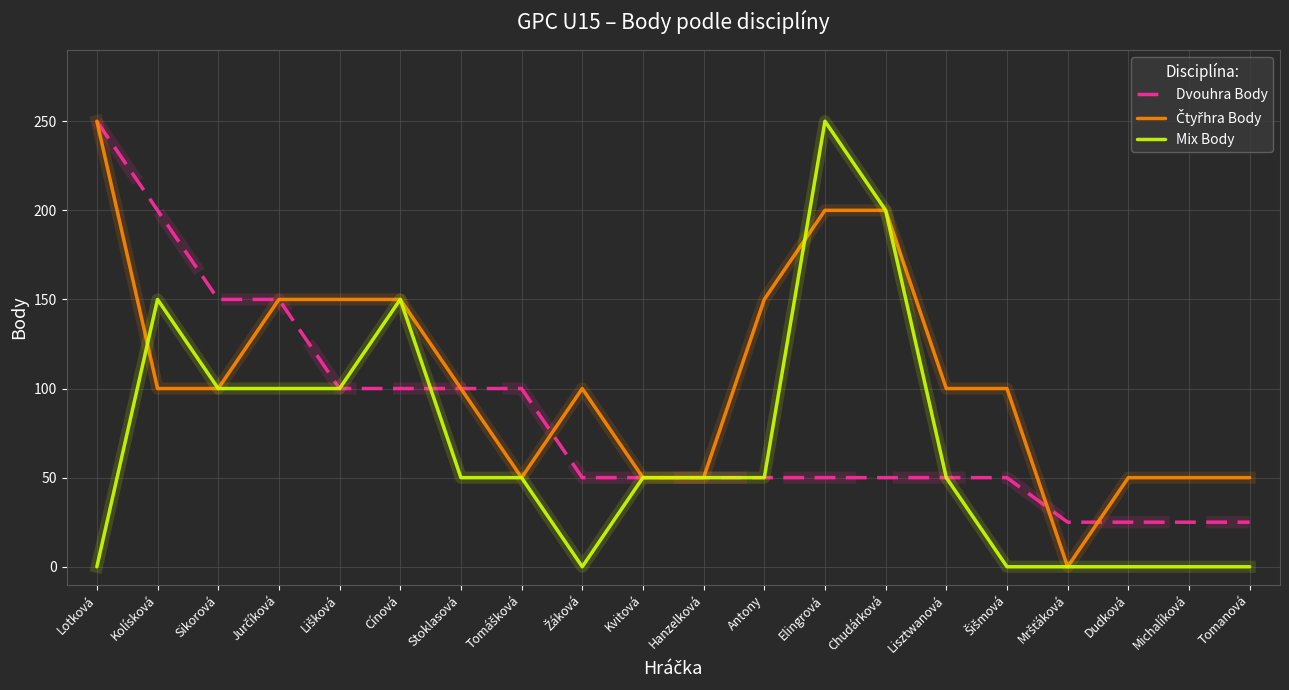

What position from the left is Kvitová?

10